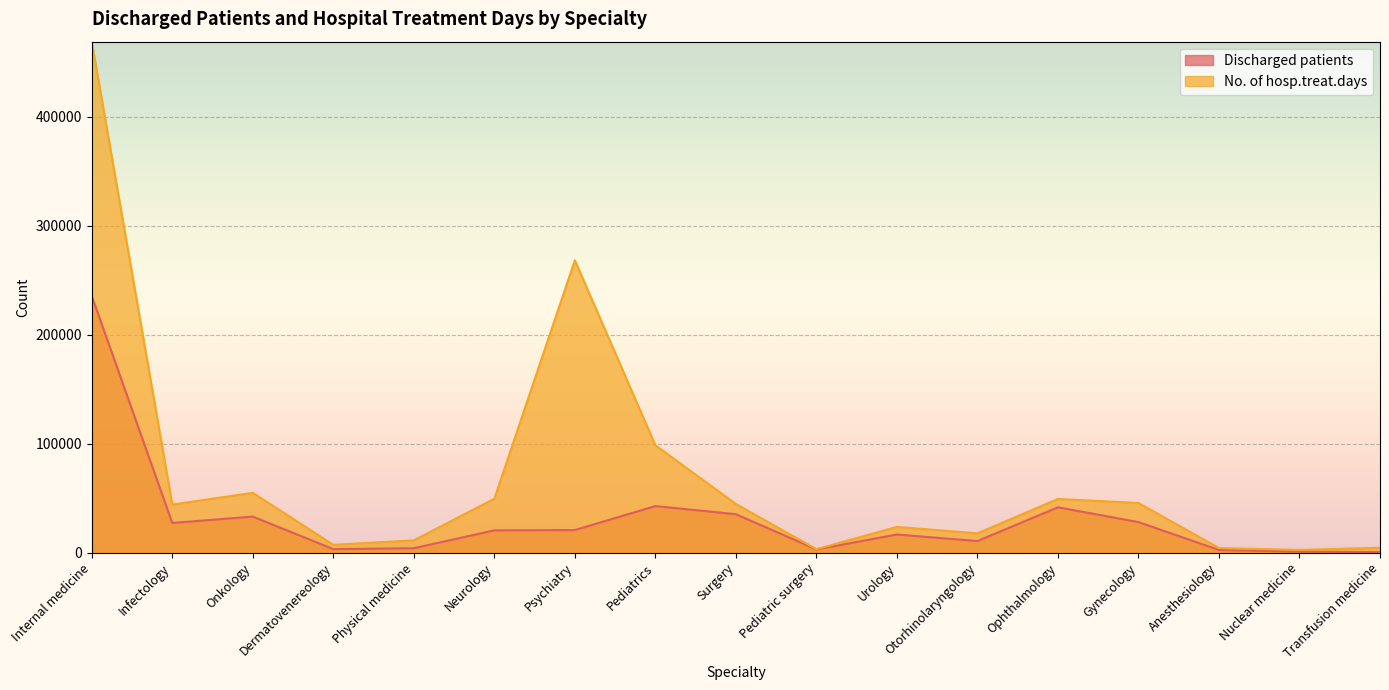

Which has a higher value, Nuclear medicine or Dermatovenereology?

Dermatovenereology